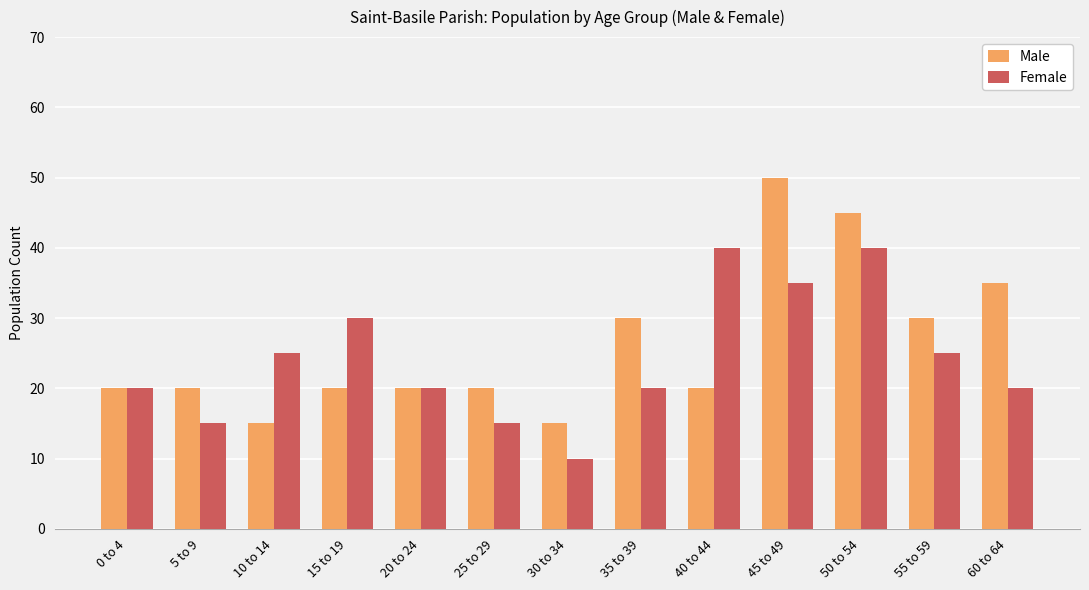

Is the value of Female at 40 to 44 greater than the value of Male at 50 to 54?

No